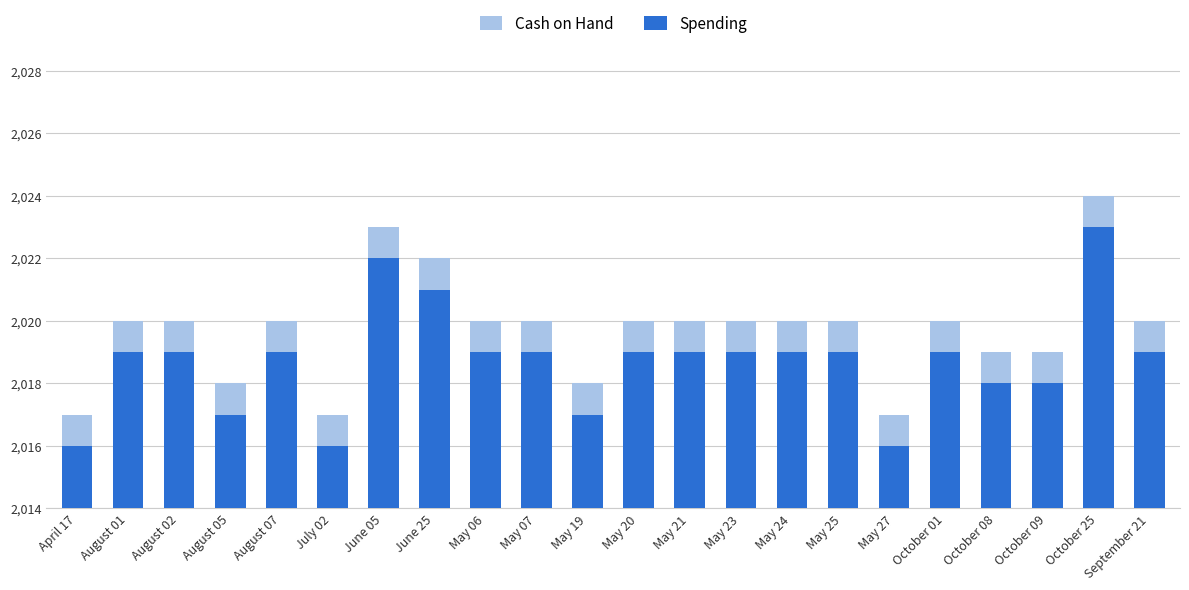

What is the spread (max minus min) of values at August 02?

1